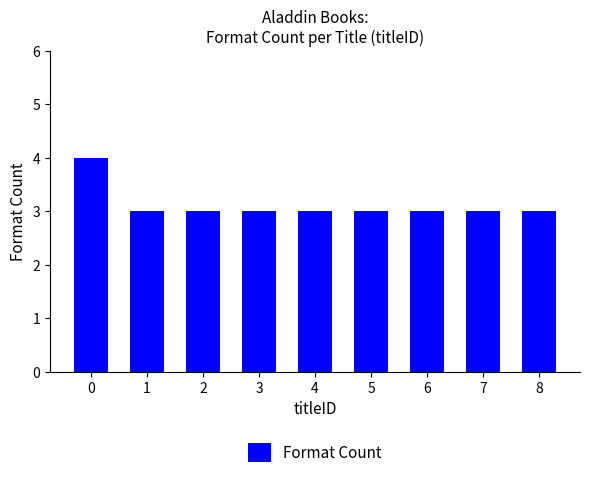

Count the values in the range 3 to 4.

9